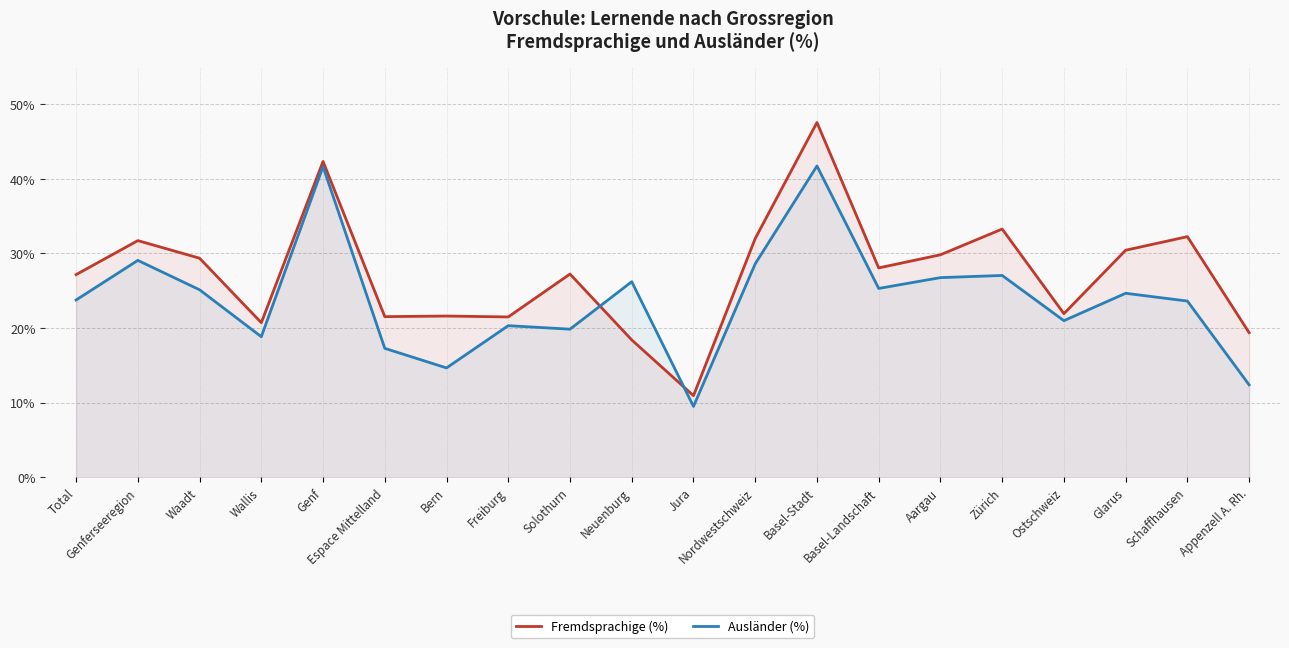

Read the Ausländer (%) value at Bern.

14.6